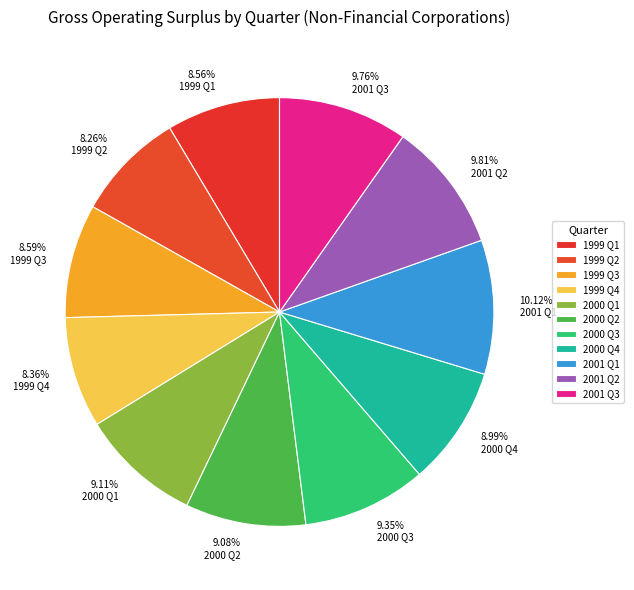

The 1999 Q2 slice represents 8% of the pie. True or false?

True